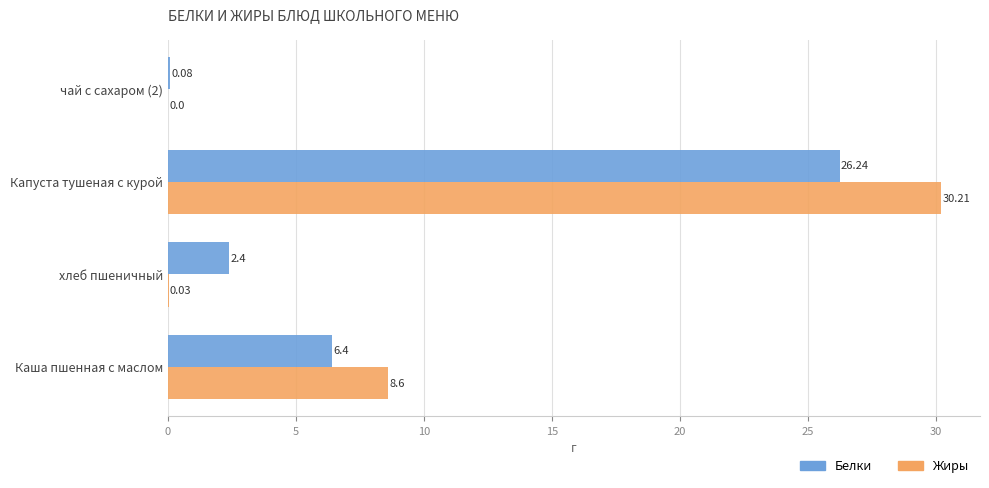

Which series changed the most between хлеб пшеничный and Капуста тушеная с курой?

Жиры